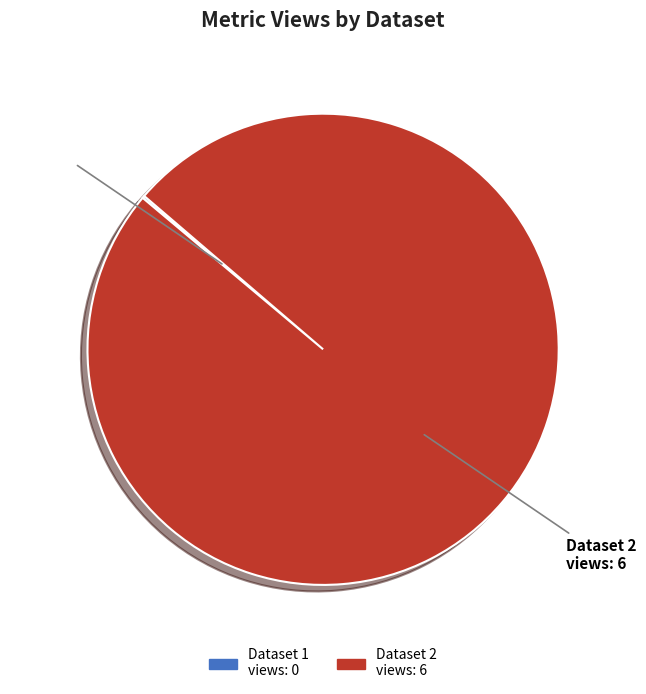

Which category has the biggest portion of the pie?

Dataset 2 views: 6